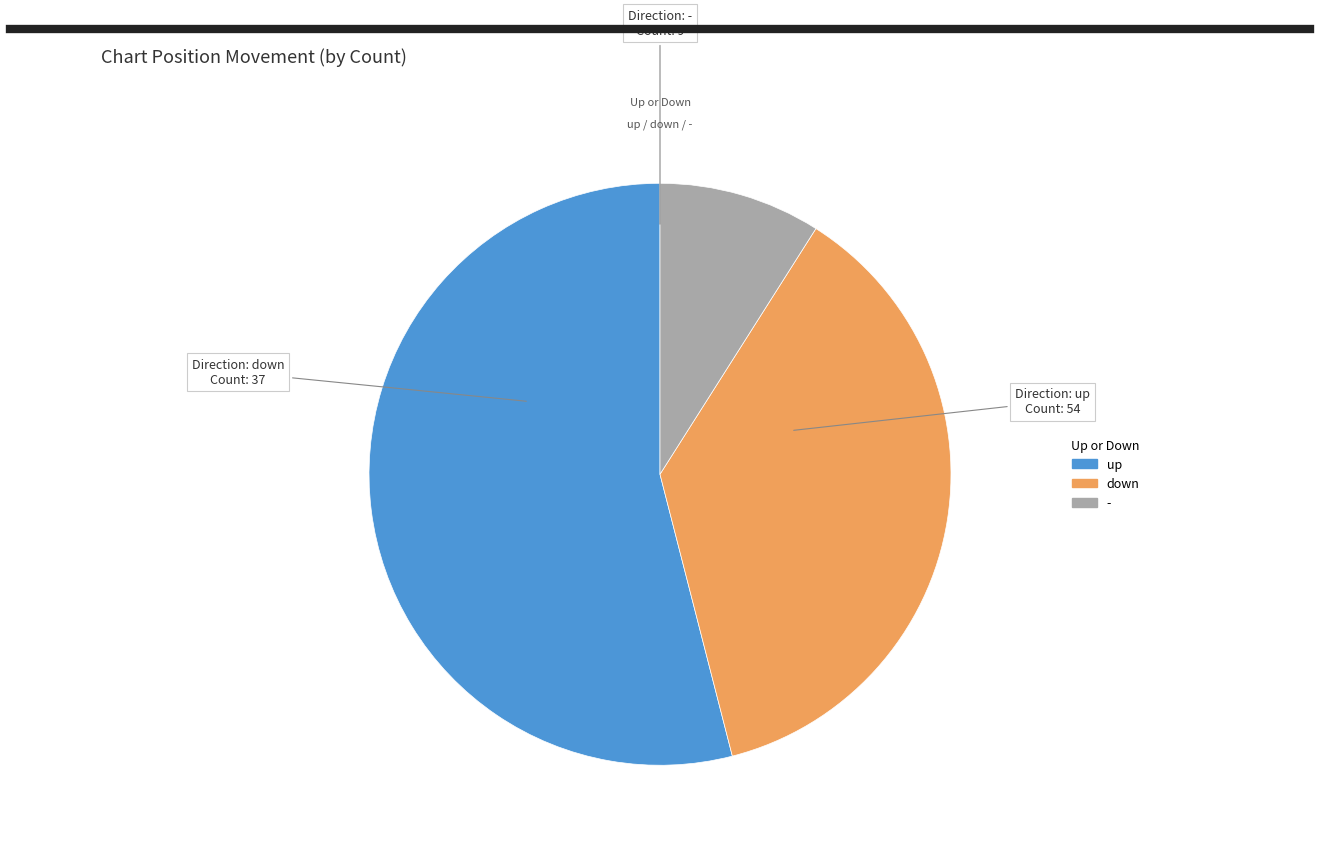

Rank the categories by value from highest to lowest.

up, down, -